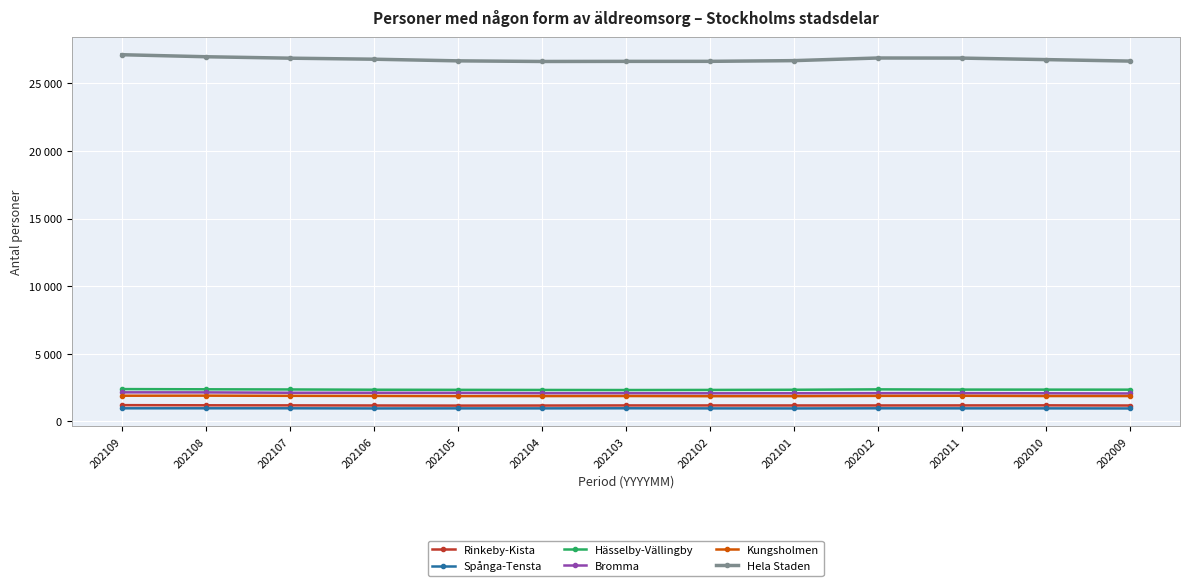

True or false: Kungsholmen and Hässelby-Vällingby intersect in this chart.

False